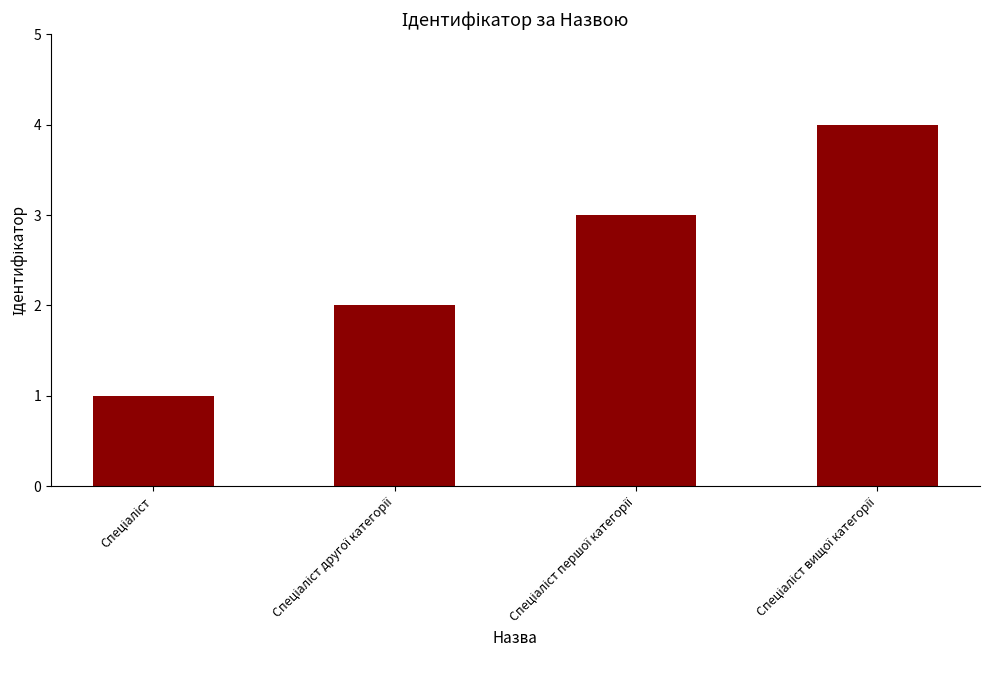

What is the maximum value shown in the chart?

4